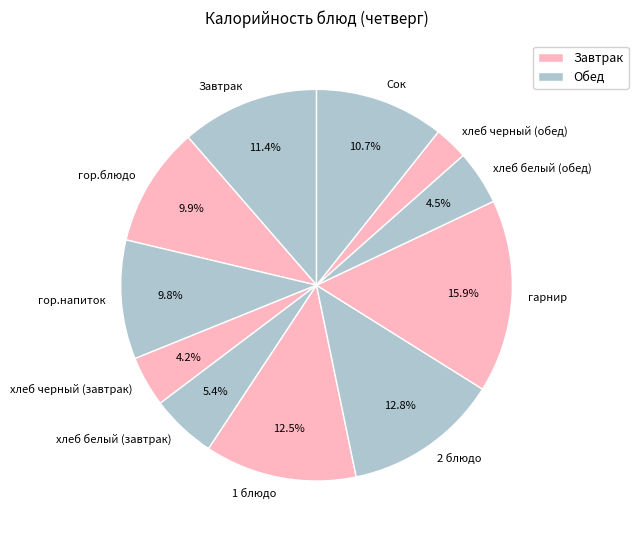

Count the number of slices in the pie.

11